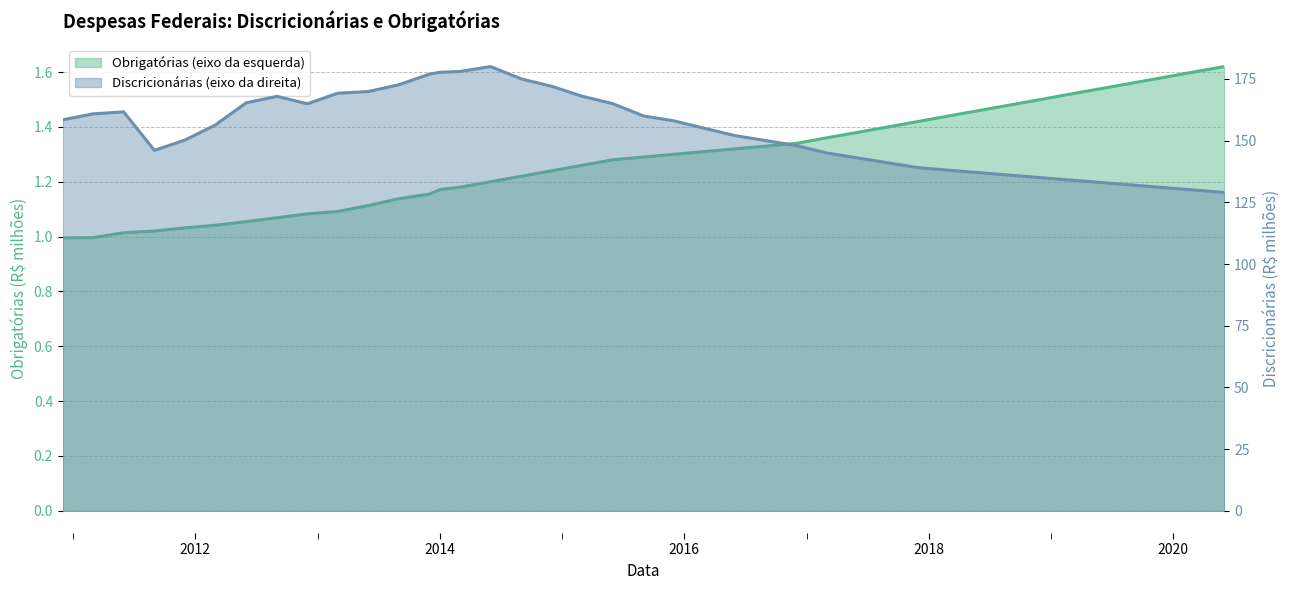

What is the value of the Discricionárias (eixo da direita) point at the 20th from the left?

165000.0